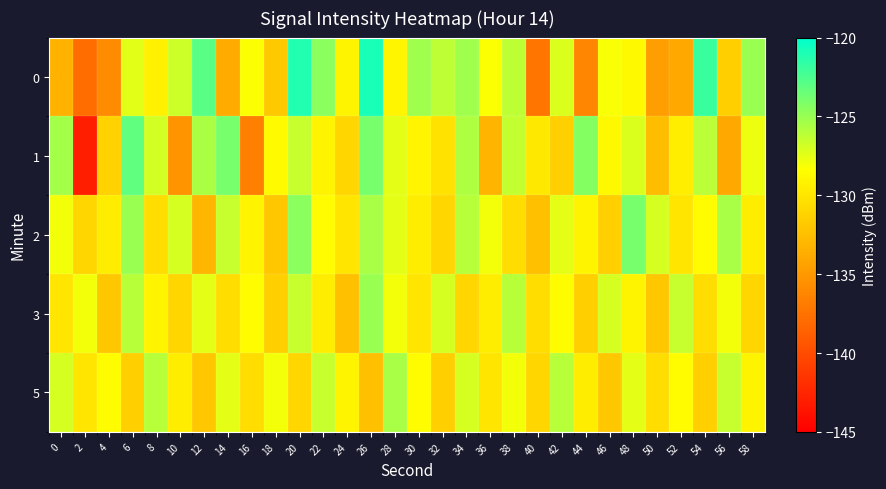

Reading left to right, extract all data points from this chart.

0: 0=-133.3	2=-137.8	4=-135.9	6=-127.4	8=-129.2	10=-126.7	12=-123.0	14=-133.8	16=-128.3	18=-131.8	20=-121.1	22=-124.5	24=-129.0	26=-120.9	28=-129.0	30=-125.2	32=-126.2	34=-125.2	36=-128.3	38=-126.2	40=-137.3	42=-127.2	44=-136.2	46=-128.1	48=-128.7	50=-134.6	52=-134.0	54=-121.9	56=-131.4	58=-125.0
1: 0=-125.5	2=-143.0	4=-131.3	6=-123.2	8=-126.9	10=-135.4	12=-125.6	14=-124.0	16=-136.7	18=-128.7	20=-126.5	22=-129.0	24=-131.0	26=-124.0	28=-127.5	30=-128.9	32=-130.2	34=-125.7	36=-133.1	38=-126.4	40=-129.8	42=-131.5	44=-124.3	46=-128.7	48=-127.2	50=-132.6	52=-129.4	54=-126.1	56=-134.0	58=-127.8
2: 0=-128.0	2=-131.0	4=-129.5	6=-125.0	8=-130.5	10=-127.0	12=-133.0	14=-126.5	16=-129.0	18=-132.0	20=-124.5	22=-128.5	24=-130.0	26=-125.5	28=-127.5	30=-129.5	32=-131.0	34=-126.0	36=-128.0	38=-130.5	40=-132.5	42=-127.5	44=-129.0	46=-131.5	48=-124.0	50=-127.0	52=-130.0	54=-128.5	56=-125.5	58=-129.5
3: 0=-130.0	2=-128.0	4=-132.0	6=-126.0	8=-129.0	10=-131.0	12=-127.5	14=-130.5	16=-128.5	18=-131.5	20=-126.5	22=-129.5	24=-132.5	26=-125.0	28=-128.0	30=-130.0	32=-127.0	34=-131.0	36=-129.5	38=-126.0	40=-130.5	42=-128.5	44=-131.5	46=-127.0	48=-129.0	50=-132.0	52=-126.5	54=-130.5	56=-128.0	58=-131.0
5: 0=-127.0	2=-130.0	4=-128.5	6=-131.5	8=-126.0	10=-129.5	12=-132.0	14=-127.5	16=-130.5	18=-128.0	20=-131.0	22=-126.5	24=-129.0	26=-132.5	28=-125.5	30=-128.5	32=-131.5	34=-127.0	36=-130.0	38=-128.0	40=-131.0	42=-126.0	44=-129.5	46=-132.0	48=-127.5	50=-130.5	52=-128.5	54=-131.5	56=-126.5	58=-129.0